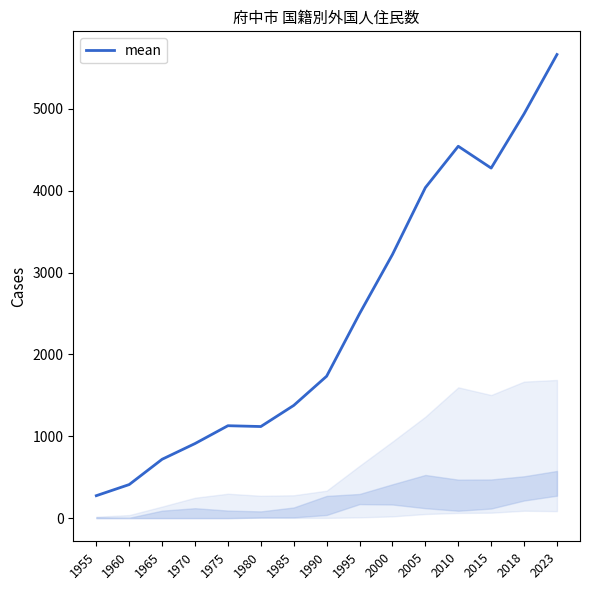

What is the minimum value shown in the chart?

274